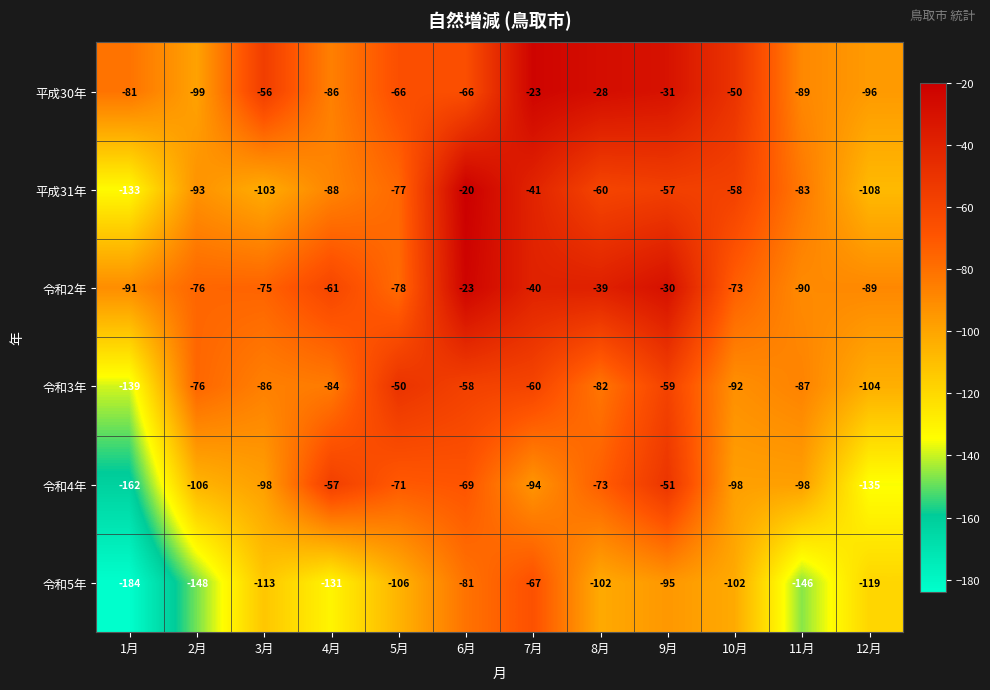

What is the difference between the 令和2年 values at 8月 and 6月?

16